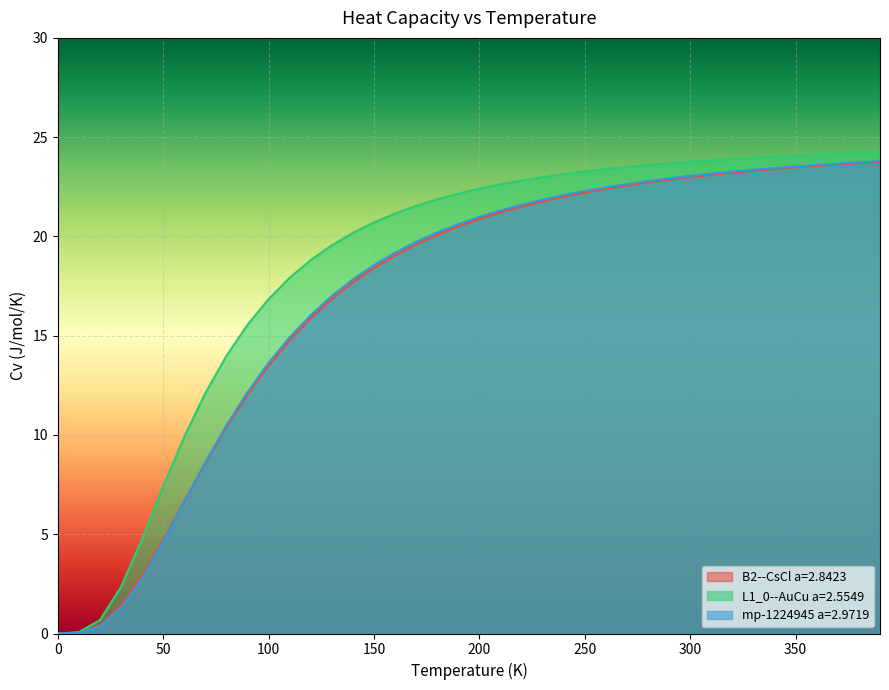

True or false: mp-1224945 a=2.9719 and B2--CsCl a=2.8423 intersect in this chart.

True